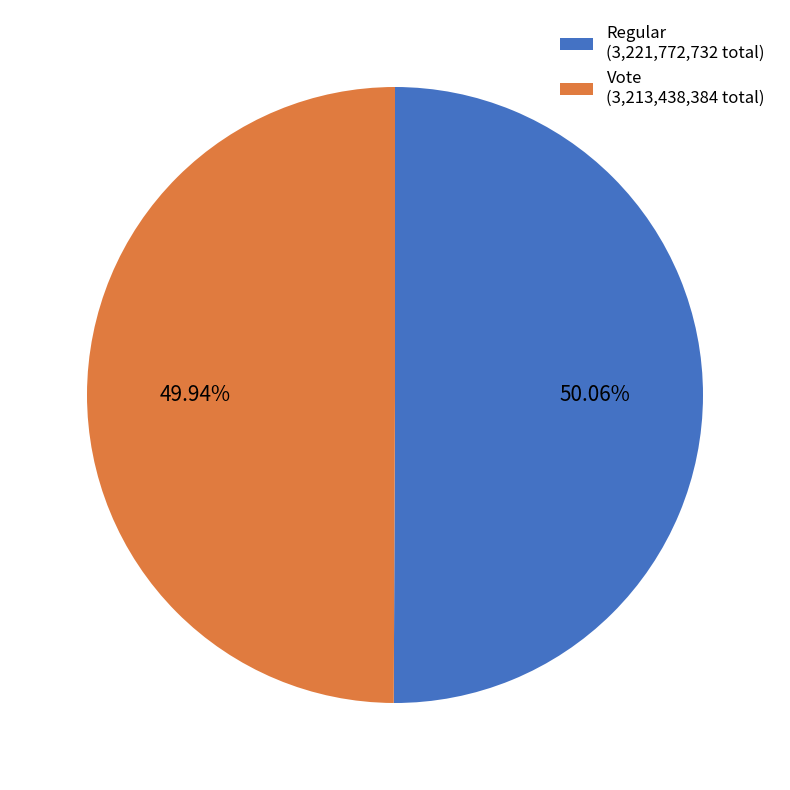

Is it true that Regular is 50% of the pie?

True